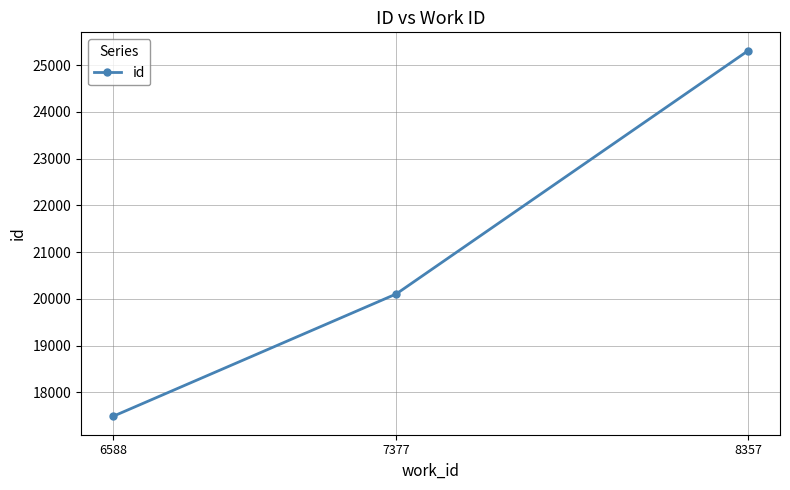

How many values are between 17487 and 25310?

3